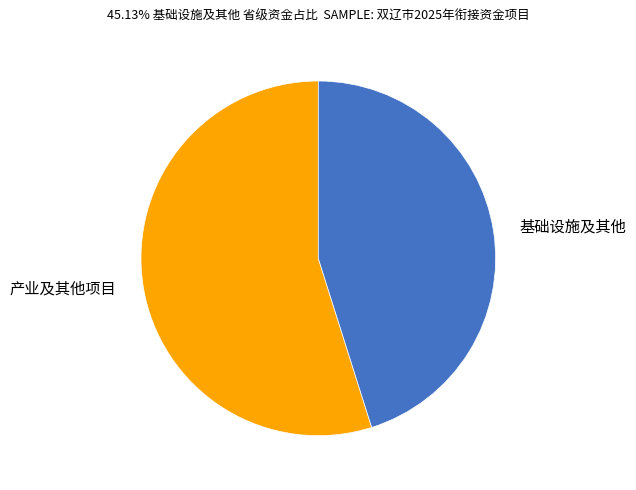

Do 基础设施及其他 and 产业及其他项目 together represent more than half of the pie?

Yes